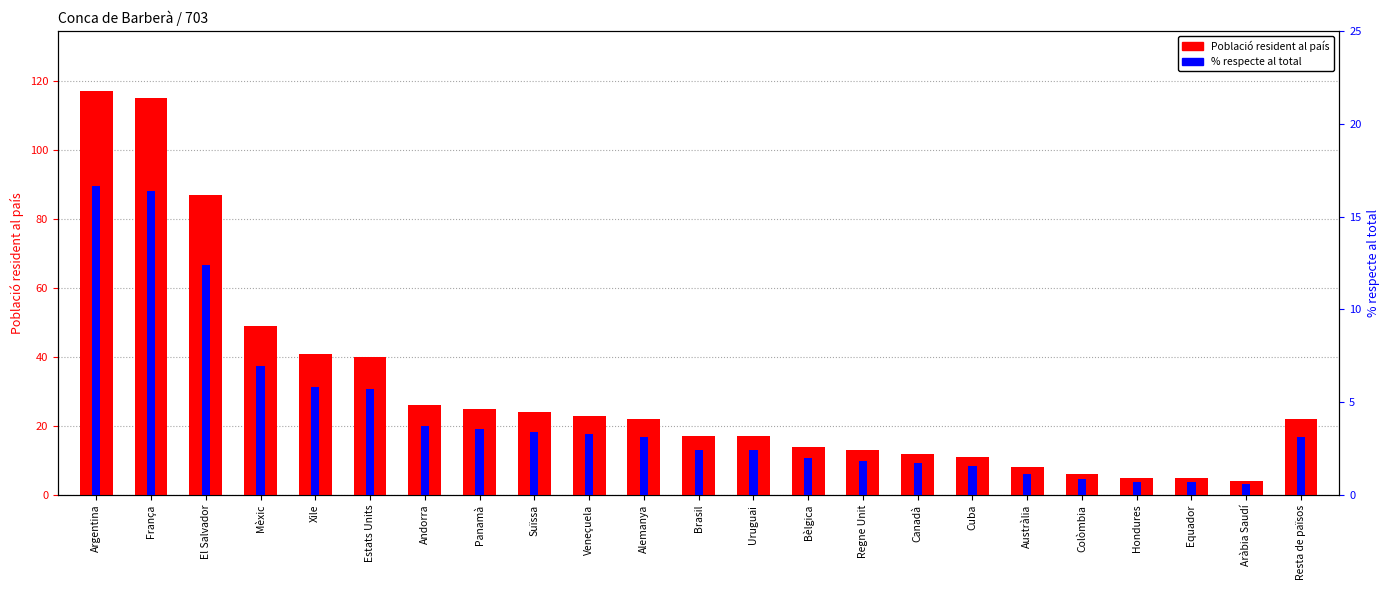

Reading left to right, extract all data points from this chart.

Població resident al país: 117.0	115.0	87.0	49.0	41.0	40.0	26.0	25.0	24.0	23.0	22.0	17.0	17.0	14.0	13.0	12.0	11.0	8.0	6.0	5.0	5.0	4.0	22.0
% respecte al total: 16.6	16.4	12.4	7.0	5.8	5.7	3.7	3.6	3.4	3.3	3.1	2.4	2.4	2.0	1.9	1.7	1.6	1.1	0.8	0.7	0.7	0.6	3.1